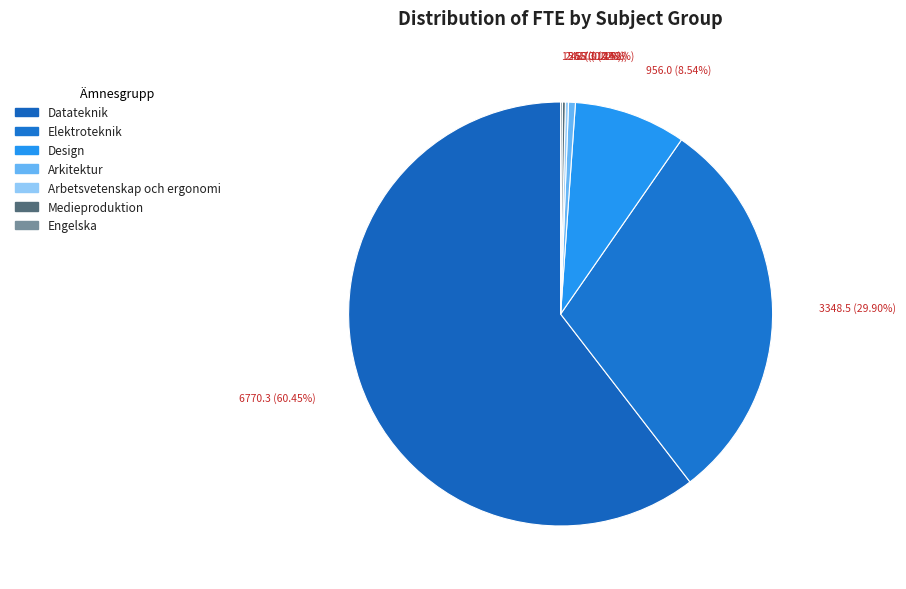

What portion of the pie excludes Engelska?

99.9%